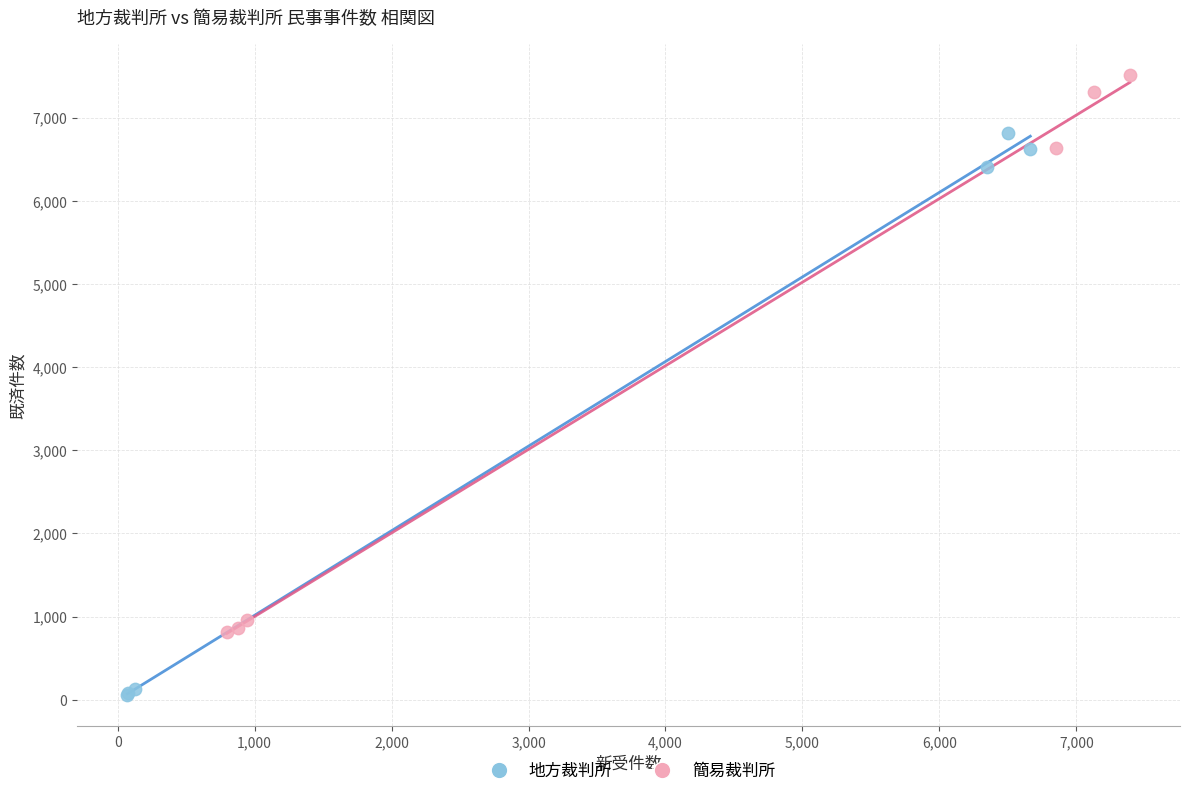

Which series contains the highest Y value?

簡易裁判所